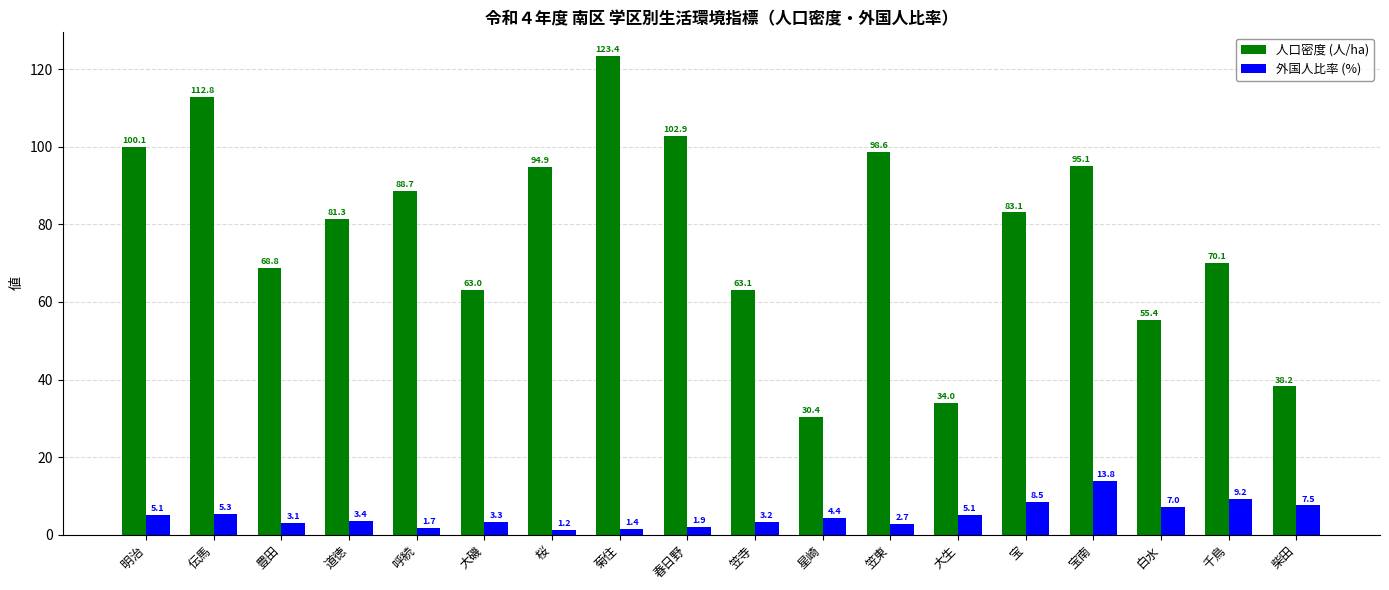

What is the total value across all series at 菊住?

124.8